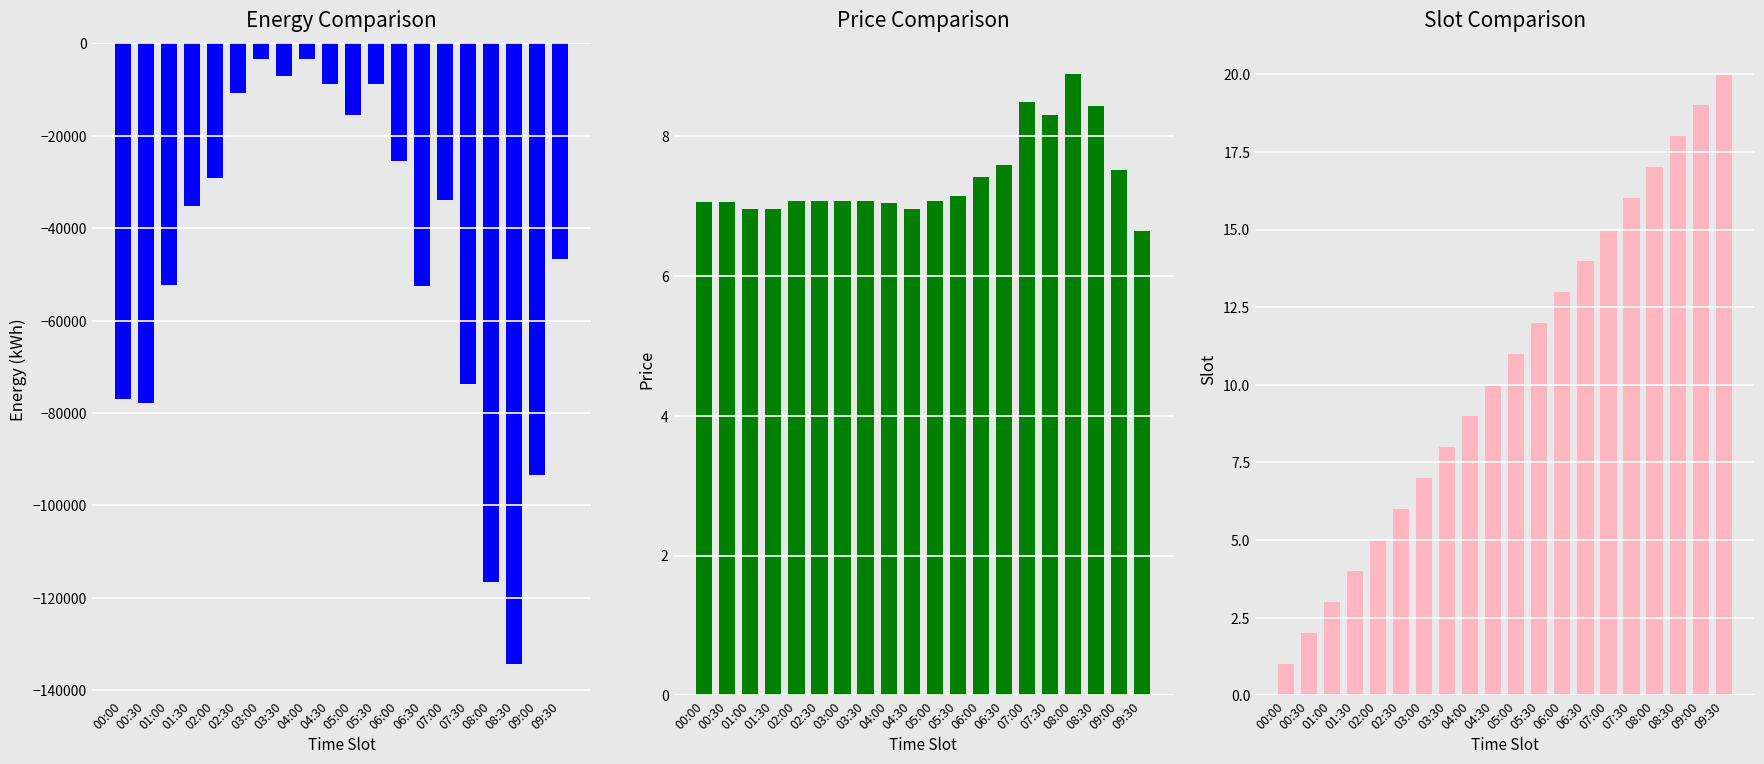

What is the label of the 8th bar from the right?

06:00